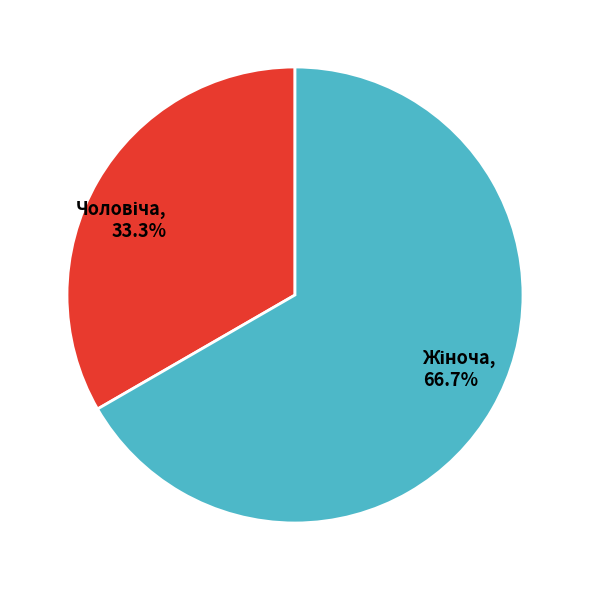

Is there a majority slice in this chart?

Yes